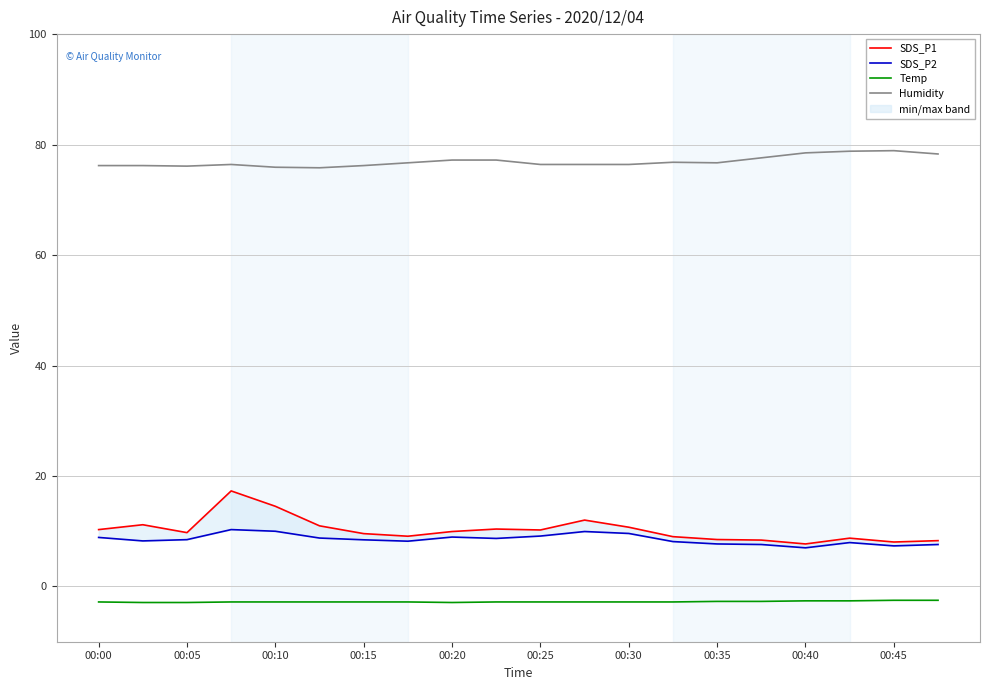

Reading left to right, what are all the values shown in this chart?

SDS_P1: 10.3	11.2	9.8	17.3	14.5	11.0	9.6	9.1	9.9	10.4	10.2	12.0	10.7	9.0	8.5	8.4	7.7	8.8	8.1	8.3
SDS_P2: 8.9	8.2	8.5	10.3	10.0	8.8	8.4	8.2	8.9	8.7	9.1	9.9	9.6	8.1	7.7	7.6	7.0	8.0	7.3	7.6
Temp: -2.8	-2.9	-2.9	-2.8	-2.8	-2.8	-2.8	-2.8	-2.9	-2.8	-2.8	-2.8	-2.8	-2.8	-2.7	-2.7	-2.6	-2.6	-2.5	-2.5
Humidity: 76.2	76.2	76.1	76.4	75.9	75.8	76.2	76.7	77.2	77.2	76.4	76.4	76.4	76.8	76.7	77.6	78.5	78.8	78.9	78.3